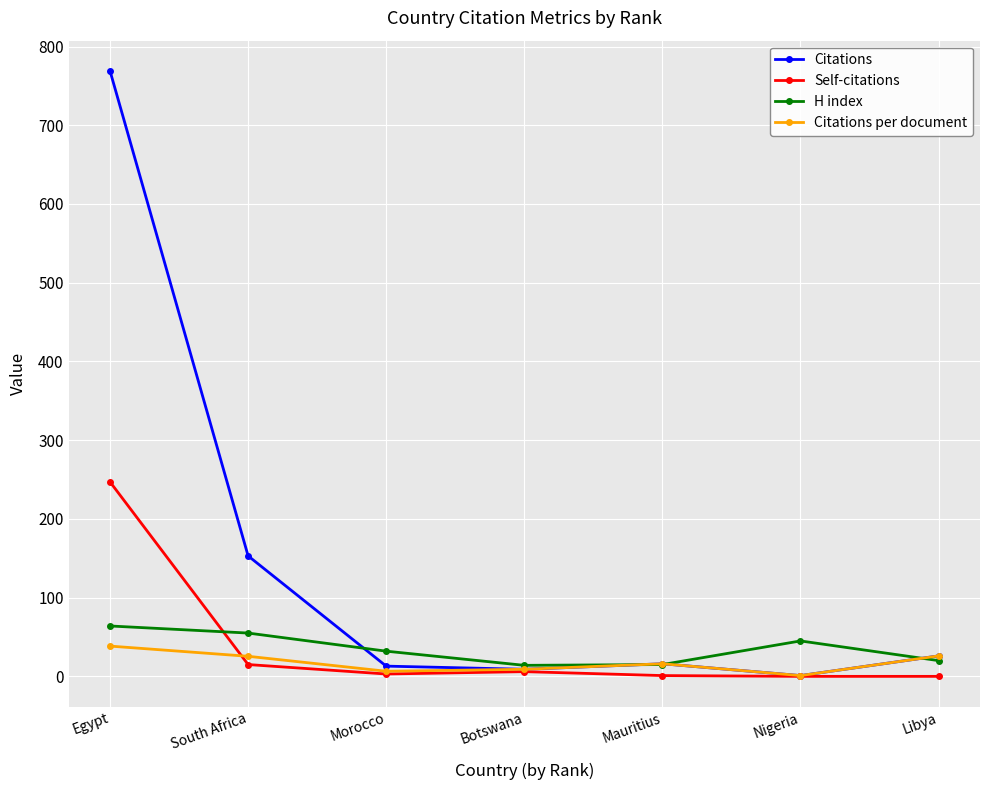

True or false: Self-citations has a value of 106.2 at Egypt.

False